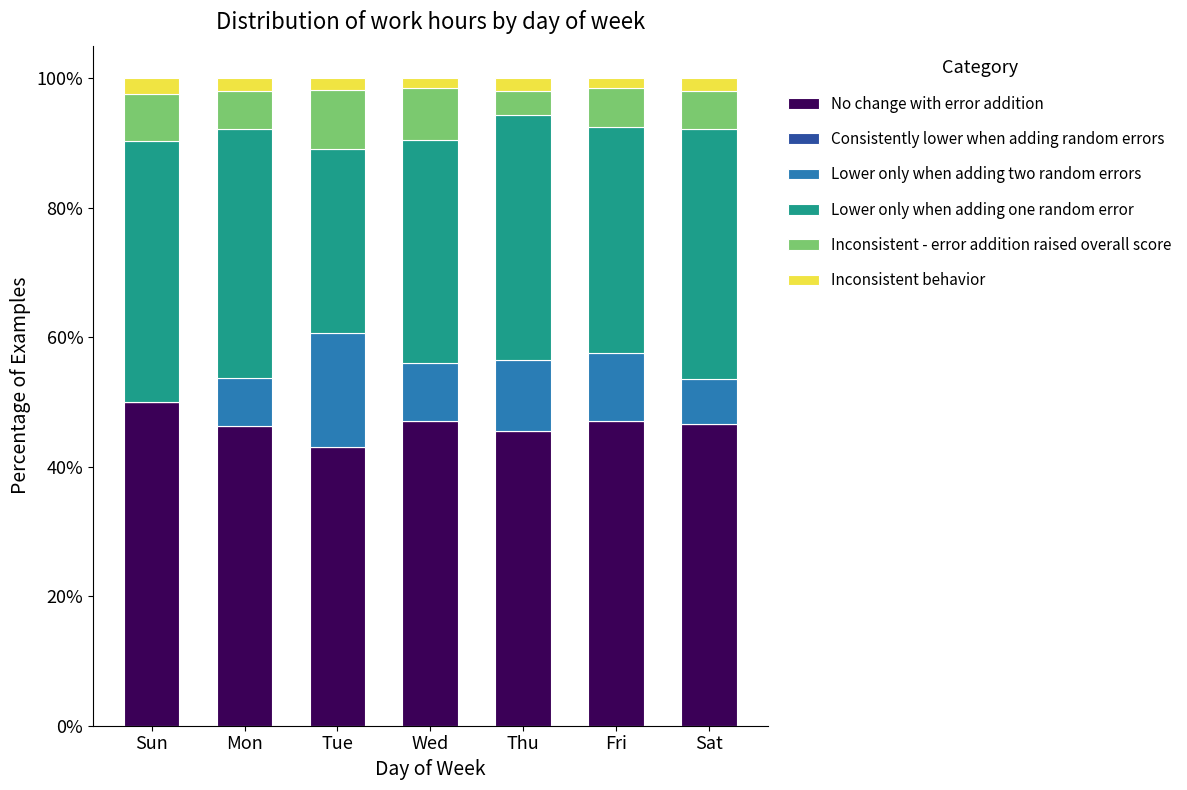

The No change with error addition series shows 76.2 at Sat. True or false?

False